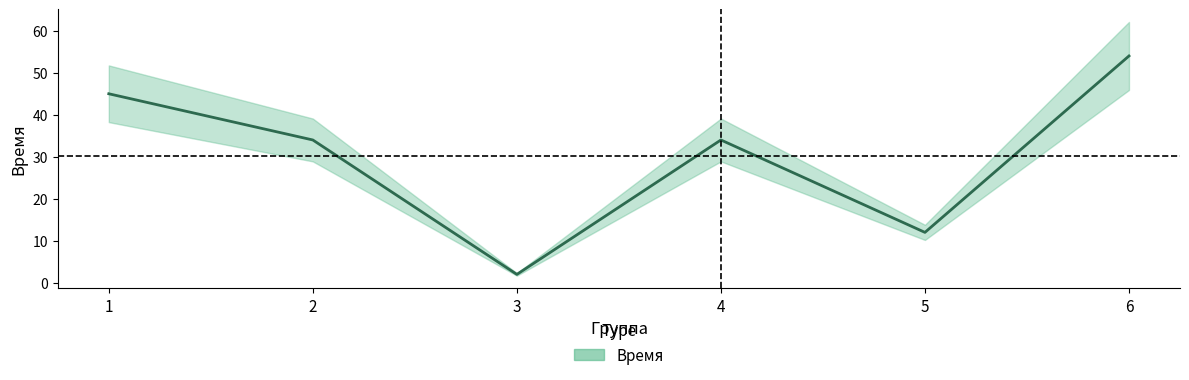

Count the number of values greater than 34.

2